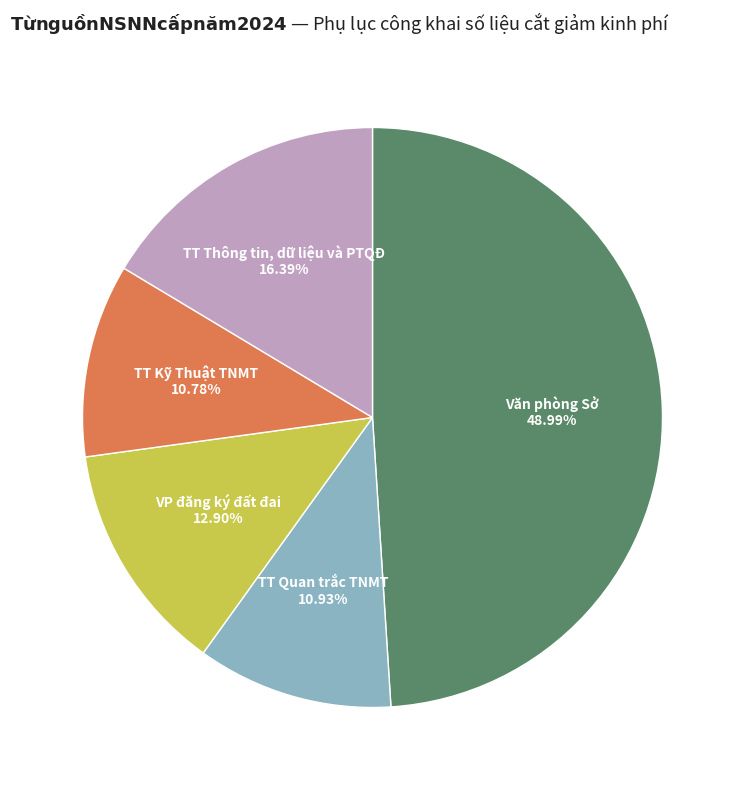

Is there a majority slice in this chart?

No